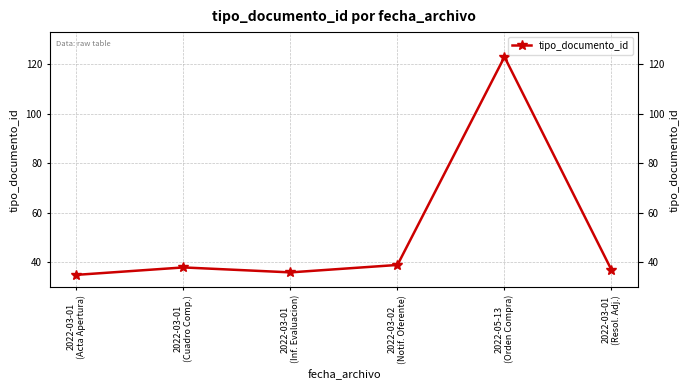

At which category does the data reach its first local peak?

2022-03-01
(Cuadro Comp.)